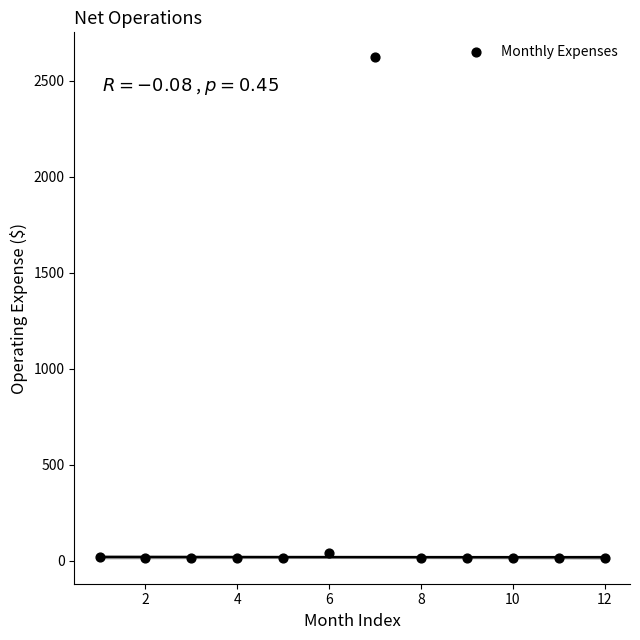

What is the range of X values (max minus min)?

11.0